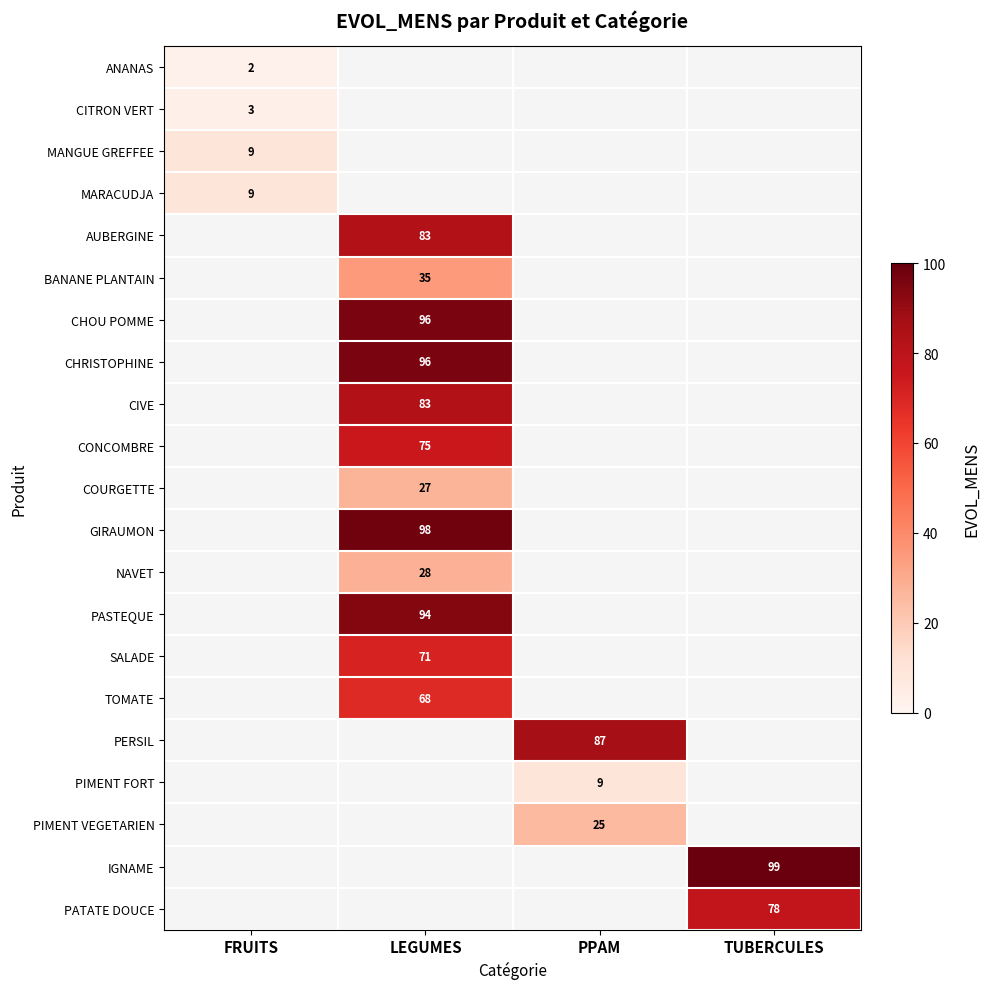

How many distinct data groups are displayed?

21